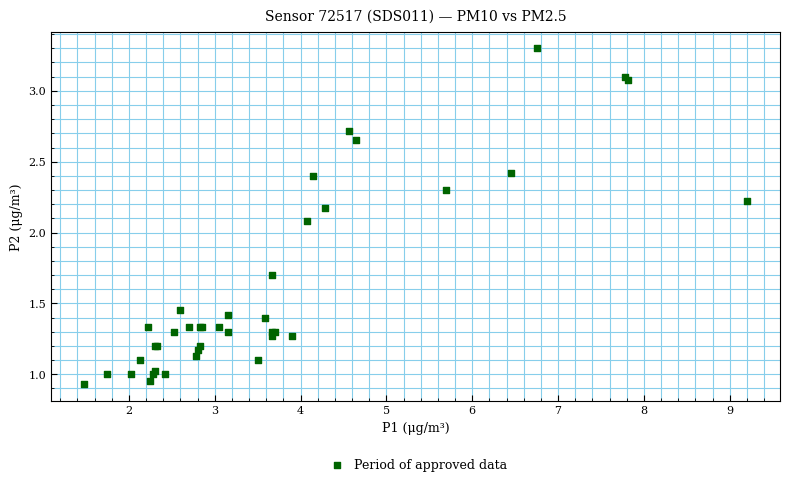

What Y value in the scatter plot is closest to 2?

2.1